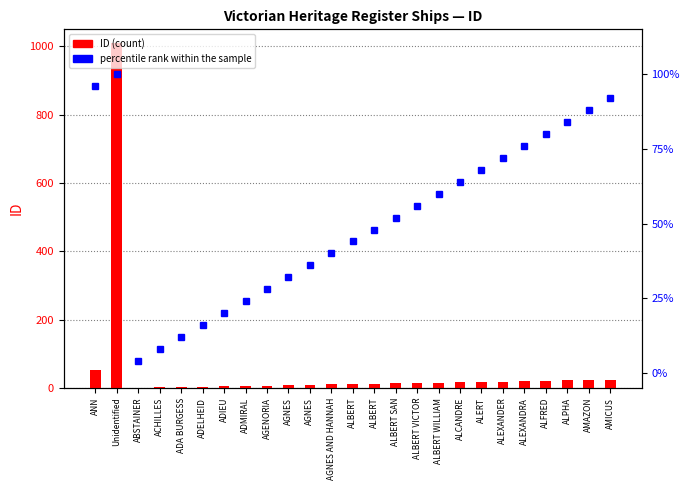

What is the label of the 8th bar from the right?

ALCANDRE